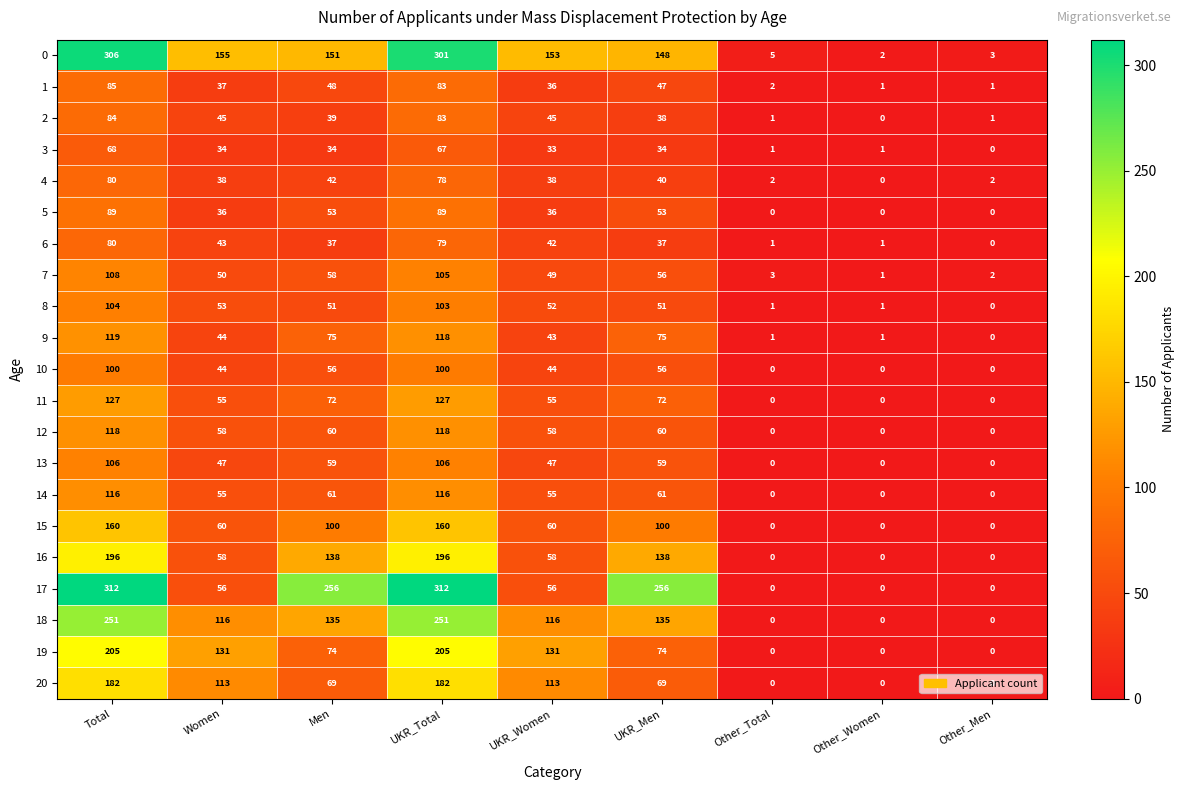

Count the number of data series in this chart.

21